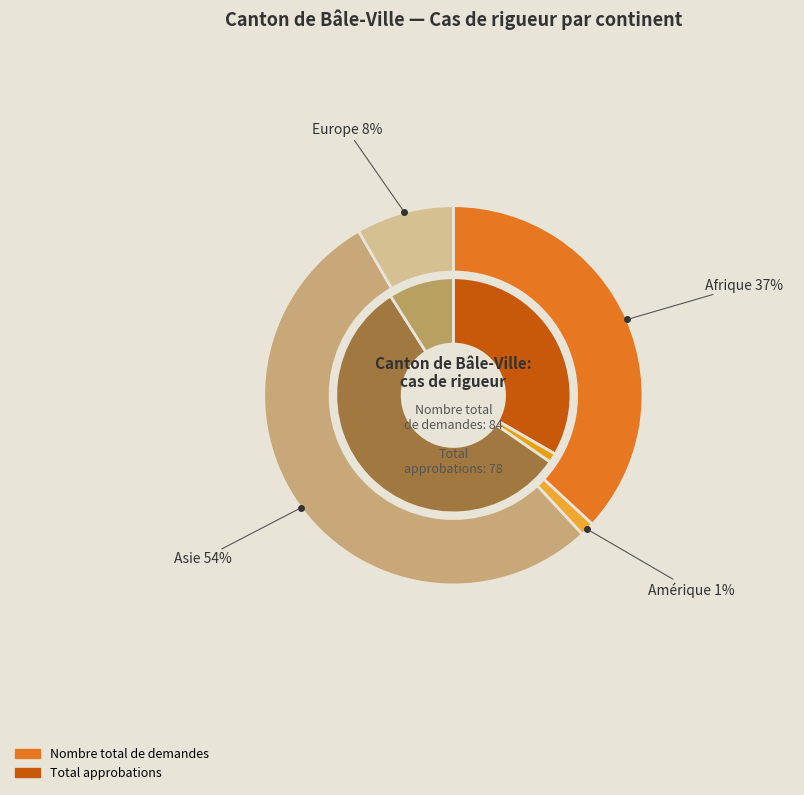

How many segments does this pie chart have?

4